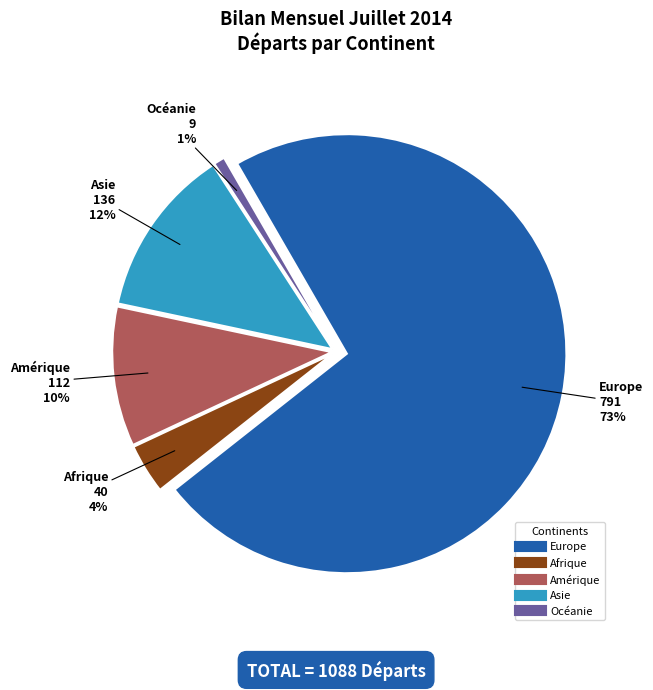

Combined, what portion of the pie is Océanie and Afrique?

4.5%